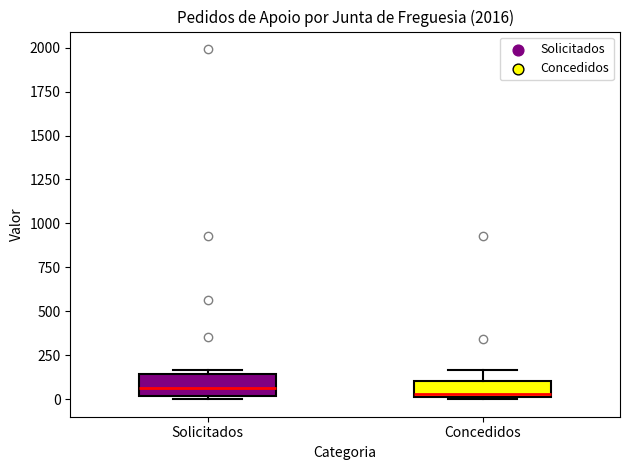

Where is the lower edge of the box for Concedidos on the y-axis? The values are not printed on the chart, so give them approximately, as read against the axis.

0